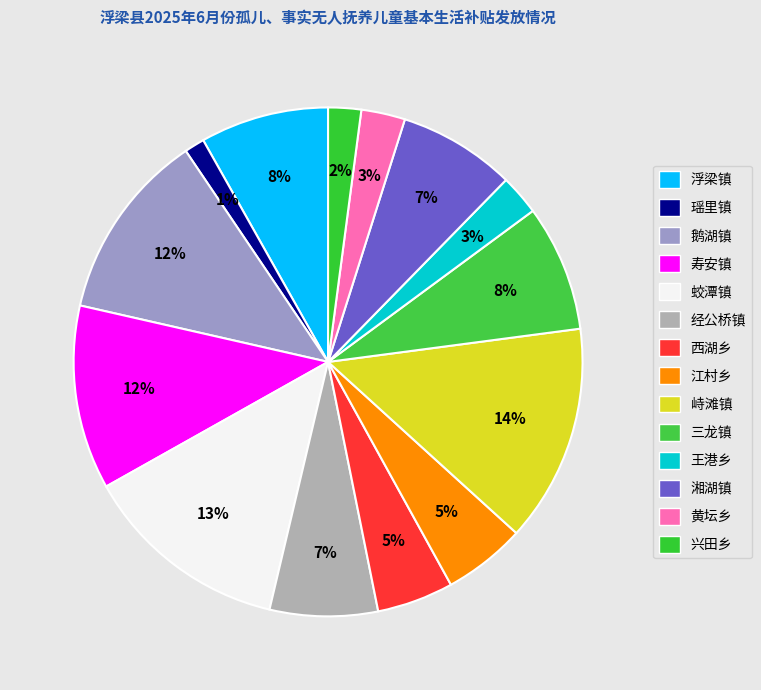

True or false: 王港乡 accounts for 1% of the total.

False